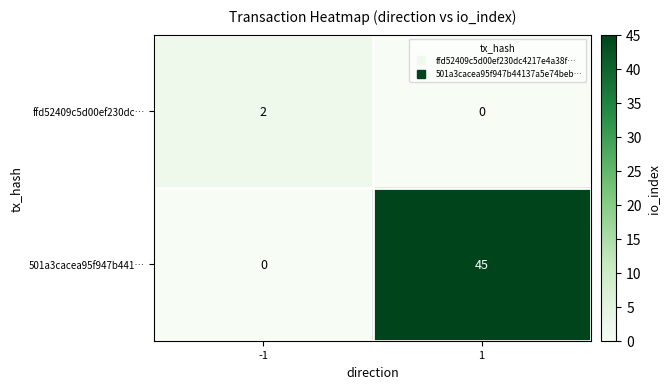

Rank the series at 1 from lowest to highest value.

ffd52409c5d00ef230dc…, 501a3cacea95f947b441…